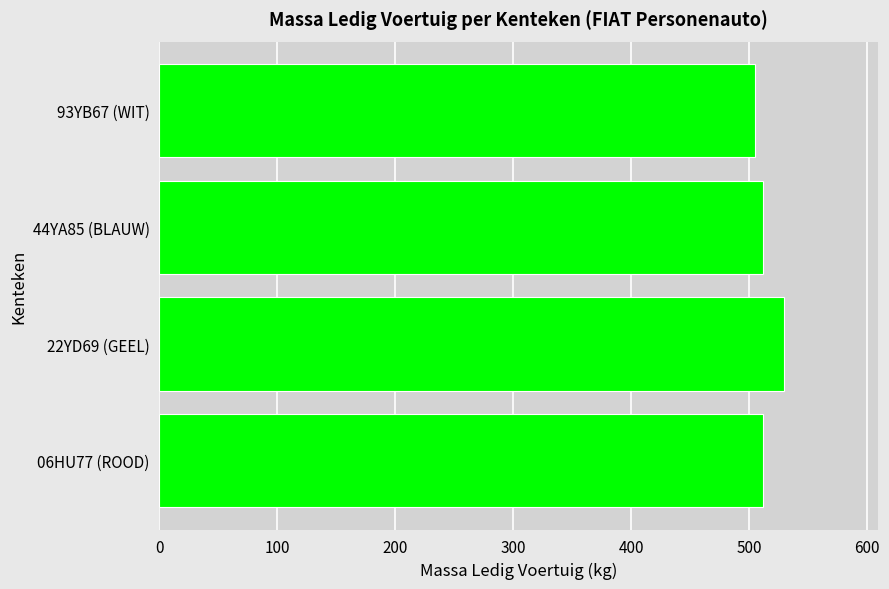

What is the average value?

515